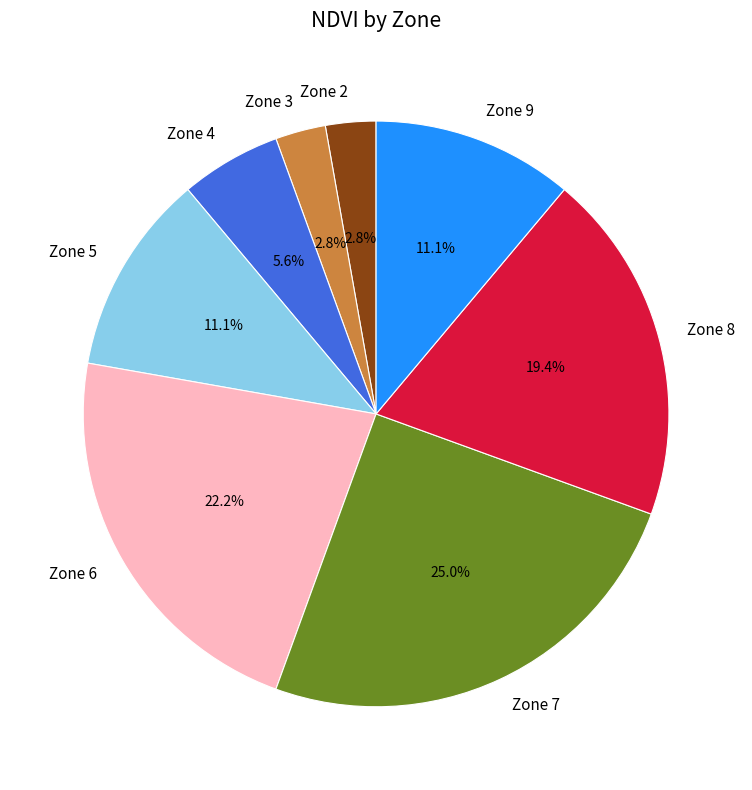

How much of the chart is everything except Zone 9?

88.9%